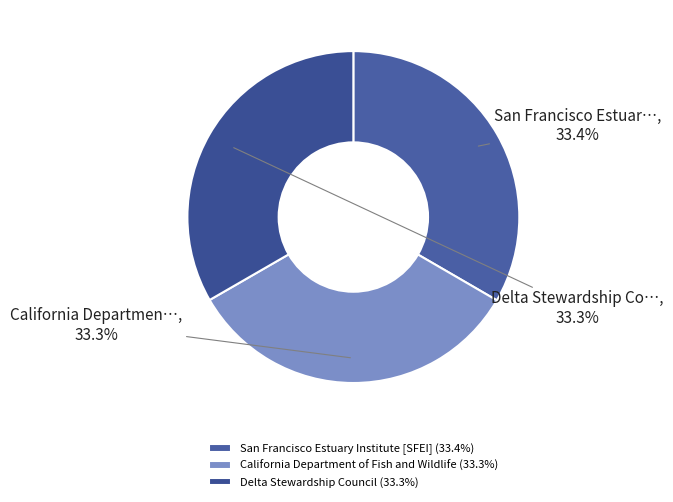

Which has a higher value, California Department of Fish and Wildlife or San Francisco Estuary Institute [SFEI]?

San Francisco Estuary Institute [SFEI]